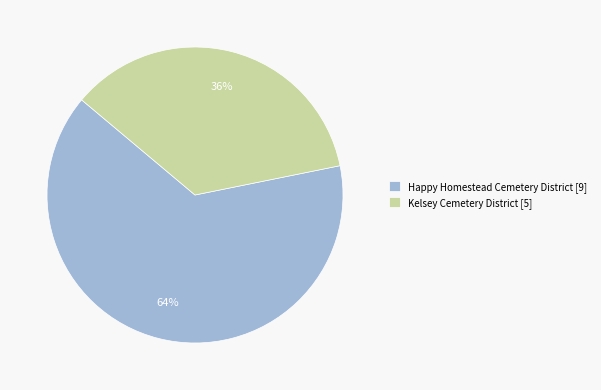

To the nearest percent, what portion does Kelsey Cemetery District represent?

36%